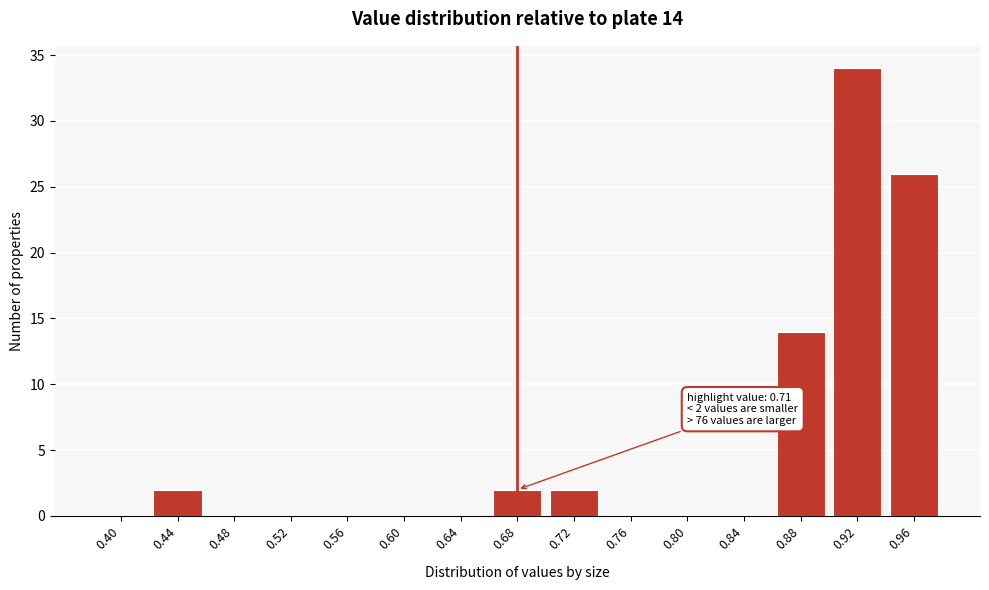

Reading left to right, extract all data points from this chart.

0.40=0	0.44=2	0.48=0	0.52=0	0.56=0	0.60=0	0.64=0	0.68=2	0.72=2	0.76=0	0.80=0	0.84=0	0.88=14	0.92=34	0.96=26